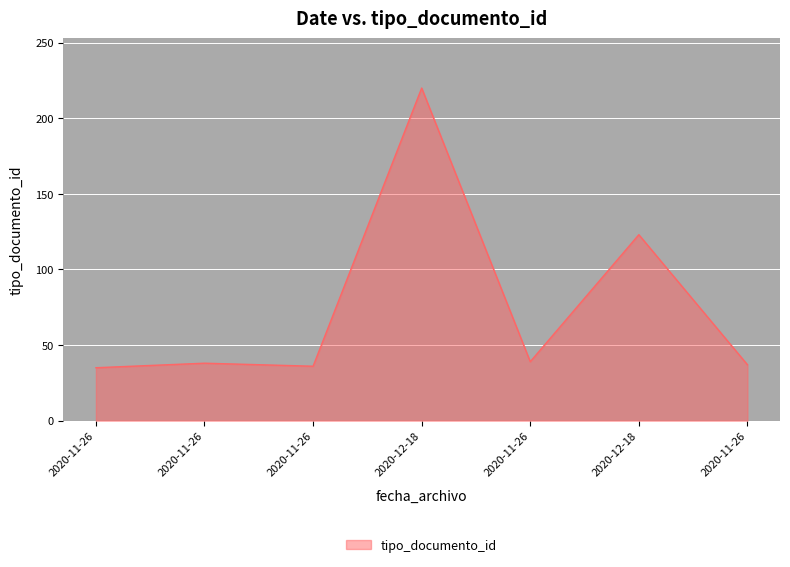

How many lines are shown in the chart?

1